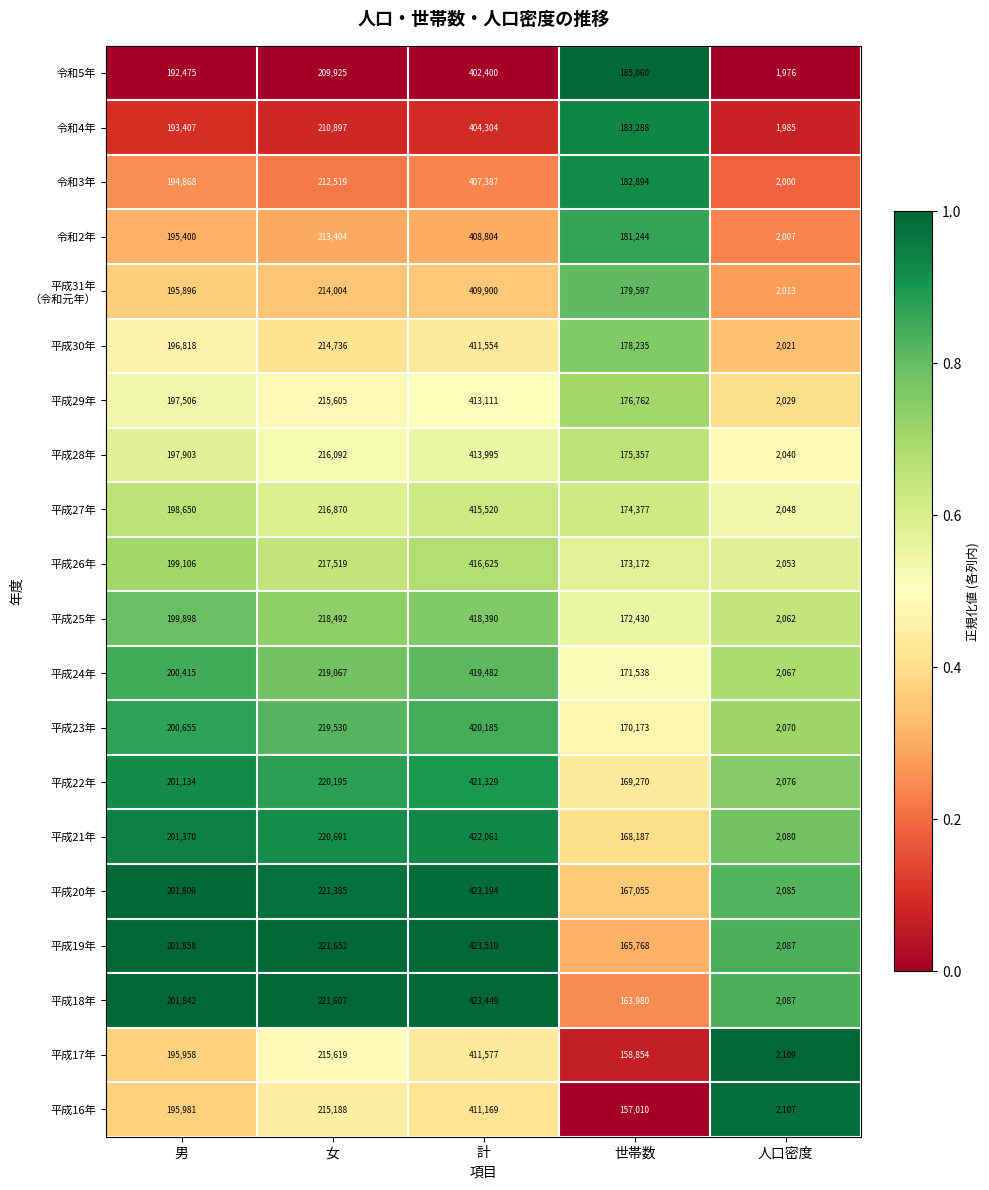

Rank the categories by 平成27年 value from highest to lowest.

計, 女, 男, 世帯数, 人口密度